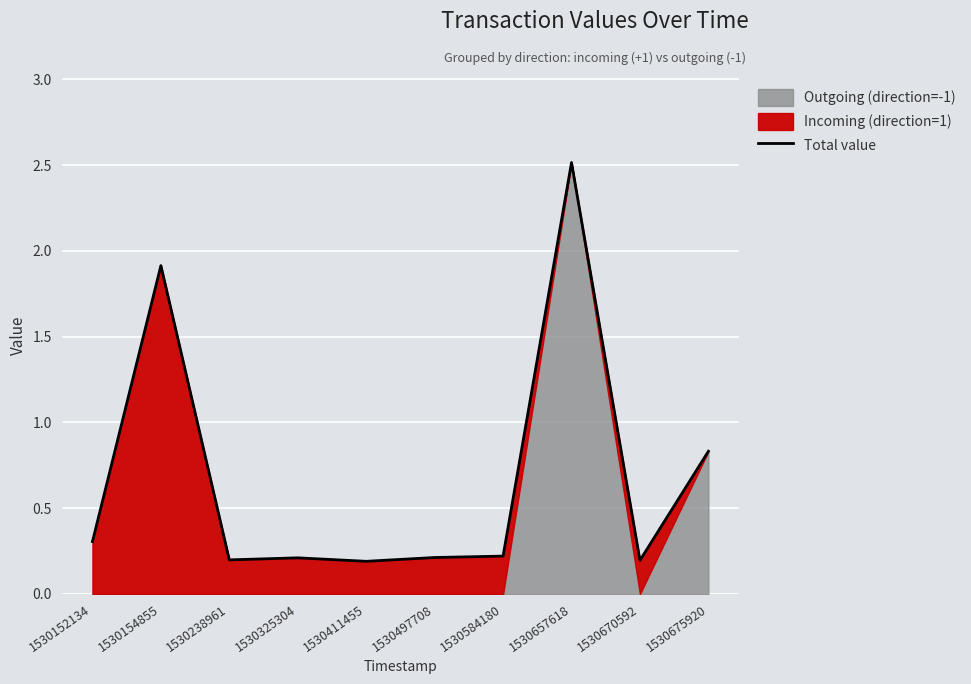

Between 1530325304 and 1530584180, which is larger?

1530584180